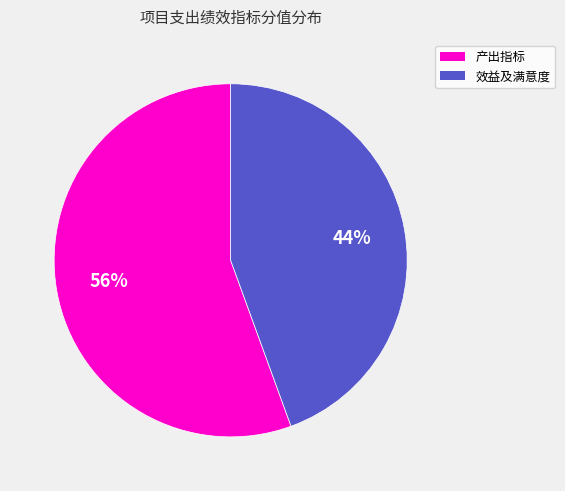

What is the ratio of the value at 产出指标 to the value at 效益及满意度?

1.3